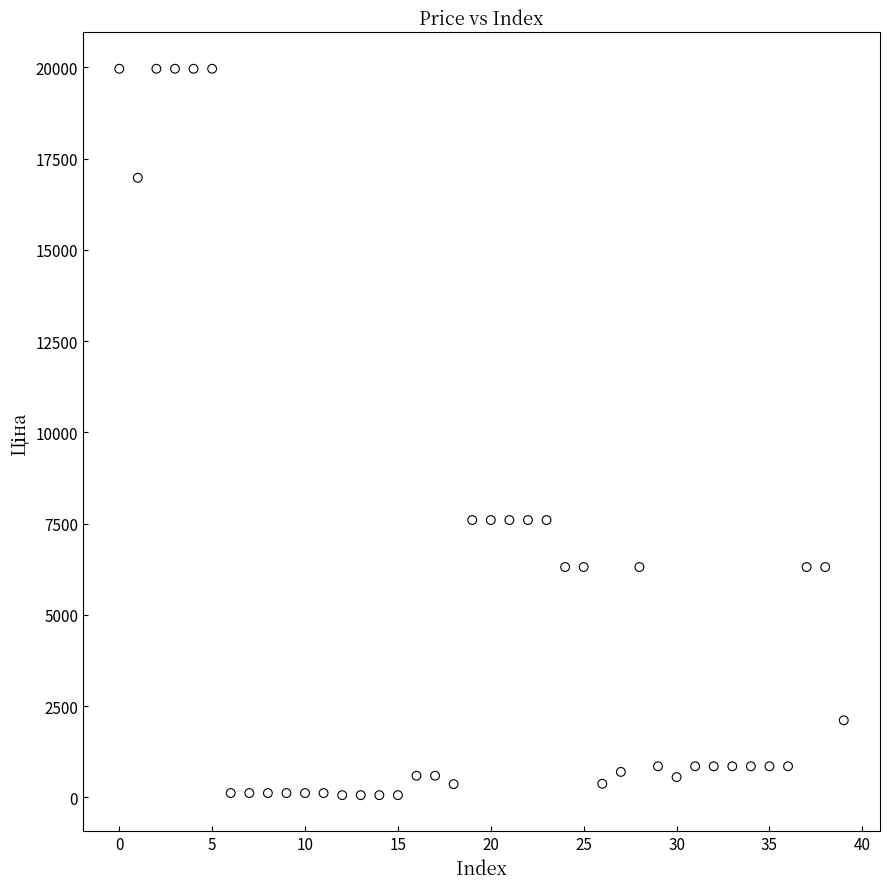

What is the range of Y values (max minus min)?

19907.1